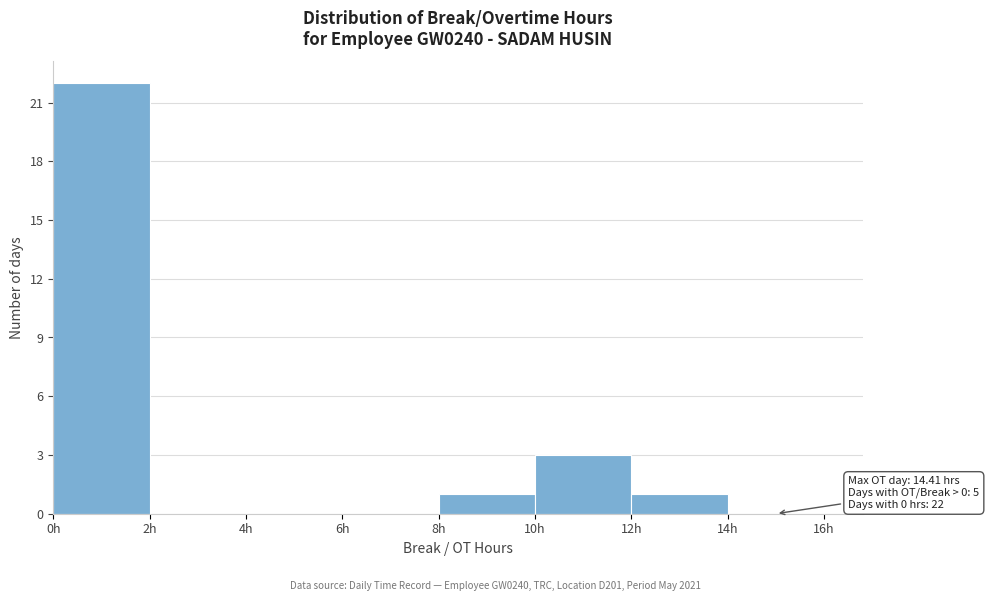

Over which range of the x-axis is the bar tallest?

0 to 2